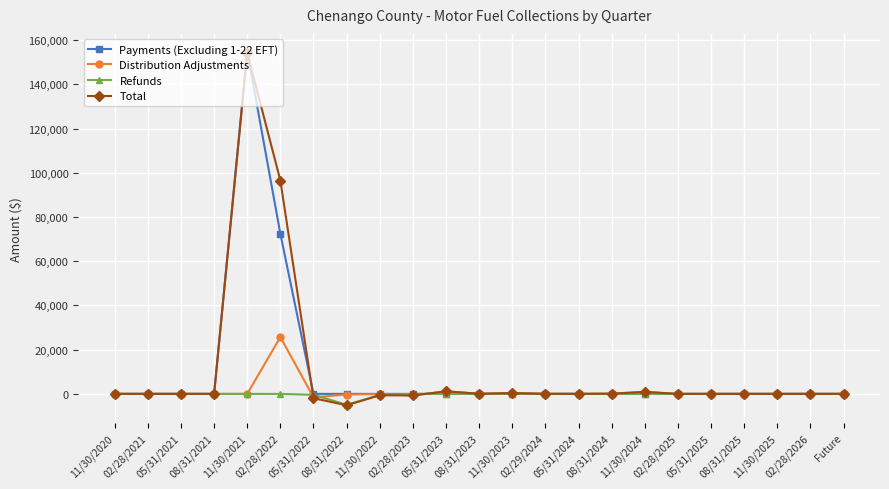

How many distinct data groups are displayed?

4